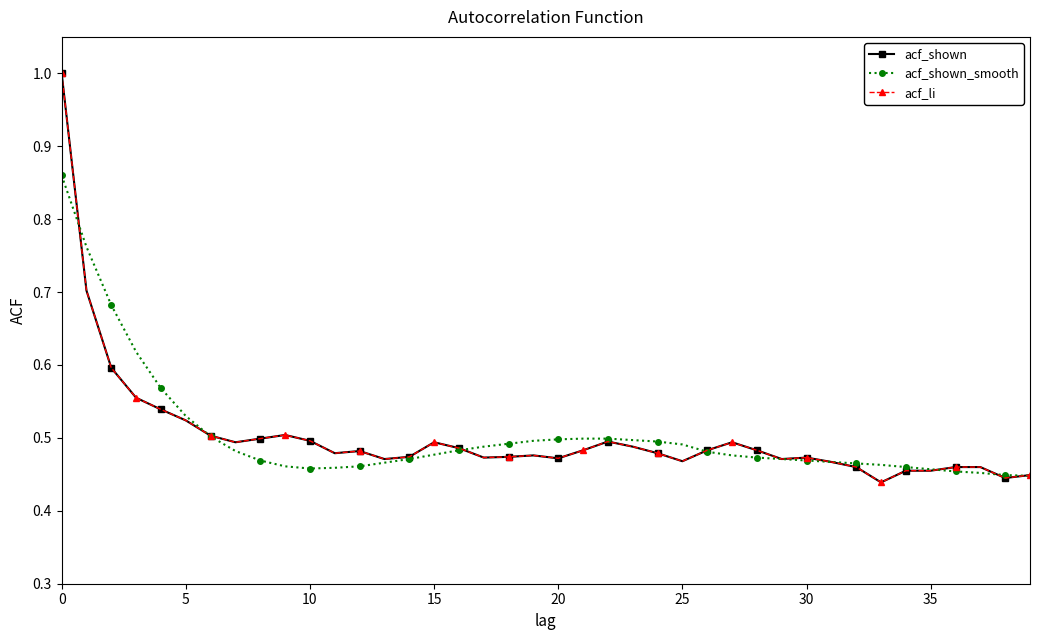

Is this an area chart (filled region under the line)?

No